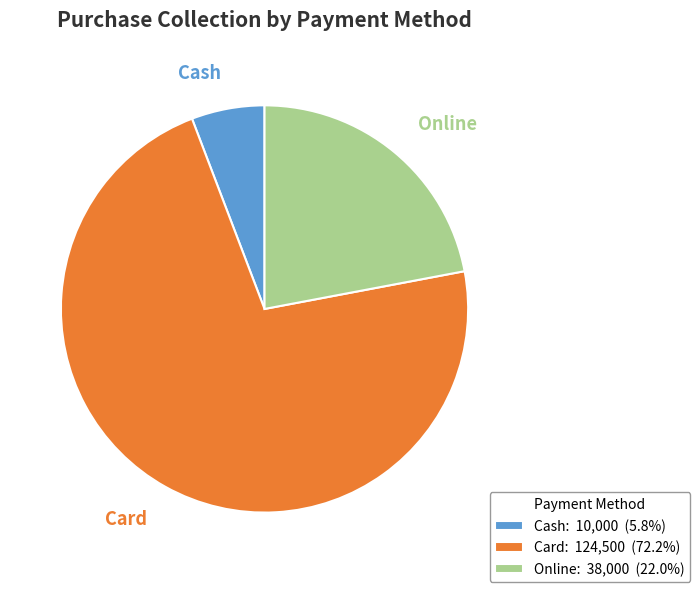

Which slice is the largest?

Card